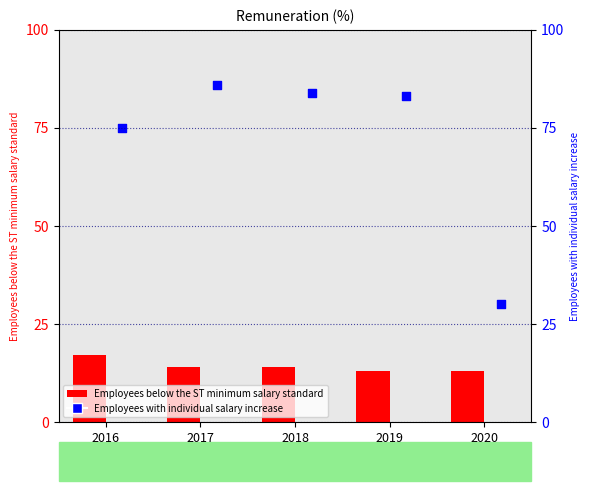

At how many categories does at least one series exceed 73?

4